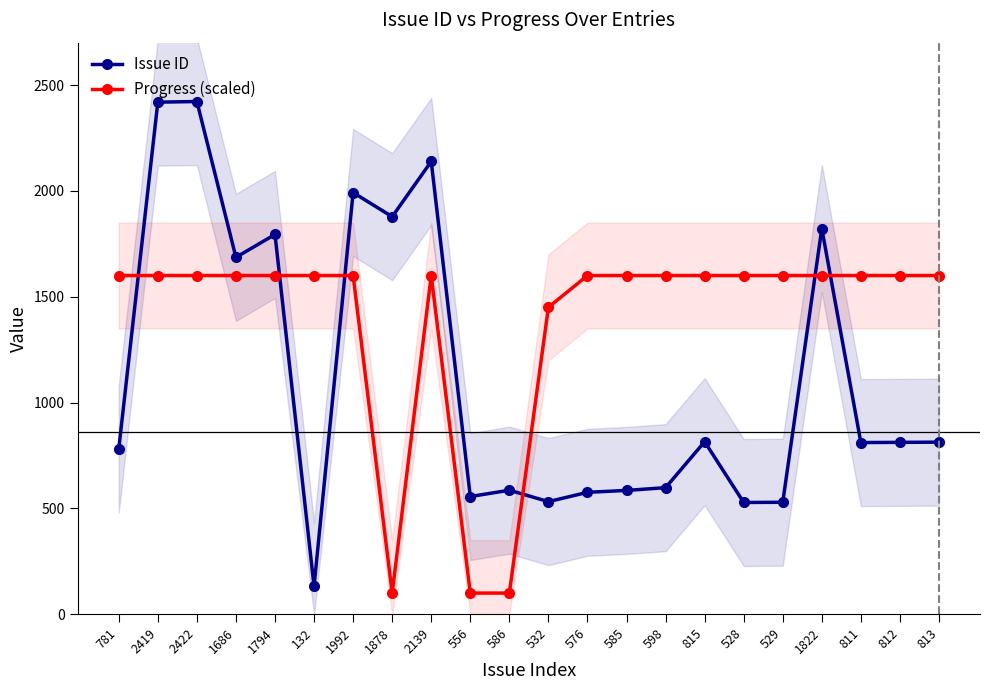

Reading right to left, list all the values displayed in this chart.

Issue ID: 813=813	812=812	811=811	1822=1822	529=529	528=528	815=815	598=598	585=585	576=576	532=532	586=586	556=556	2139=2139	1878=1878	1992=1992	132=132	1794=1794	1686=1686	2422=2422	2419=2419	781=781
Progress (scaled): 813=1600	812=1600	811=1600	1822=1600	529=1600	528=1600	815=1600	598=1600	585=1600	576=1600	532=1450	586=100	556=100	2139=1600	1878=100	1992=1600	132=1600	1794=1600	1686=1600	2422=1600	2419=1600	781=1600